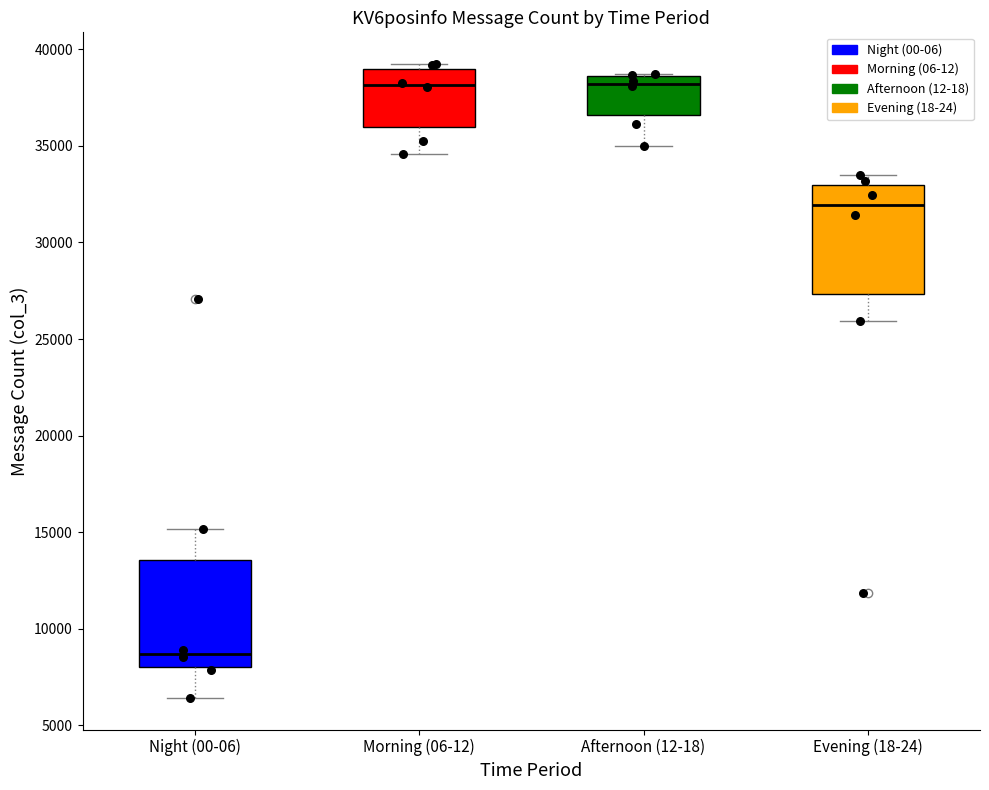

Where does the median line of the box for Morning (06-12) sit on the y-axis? The values are not printed on the chart, so give them approximately, as read against the axis.

38000